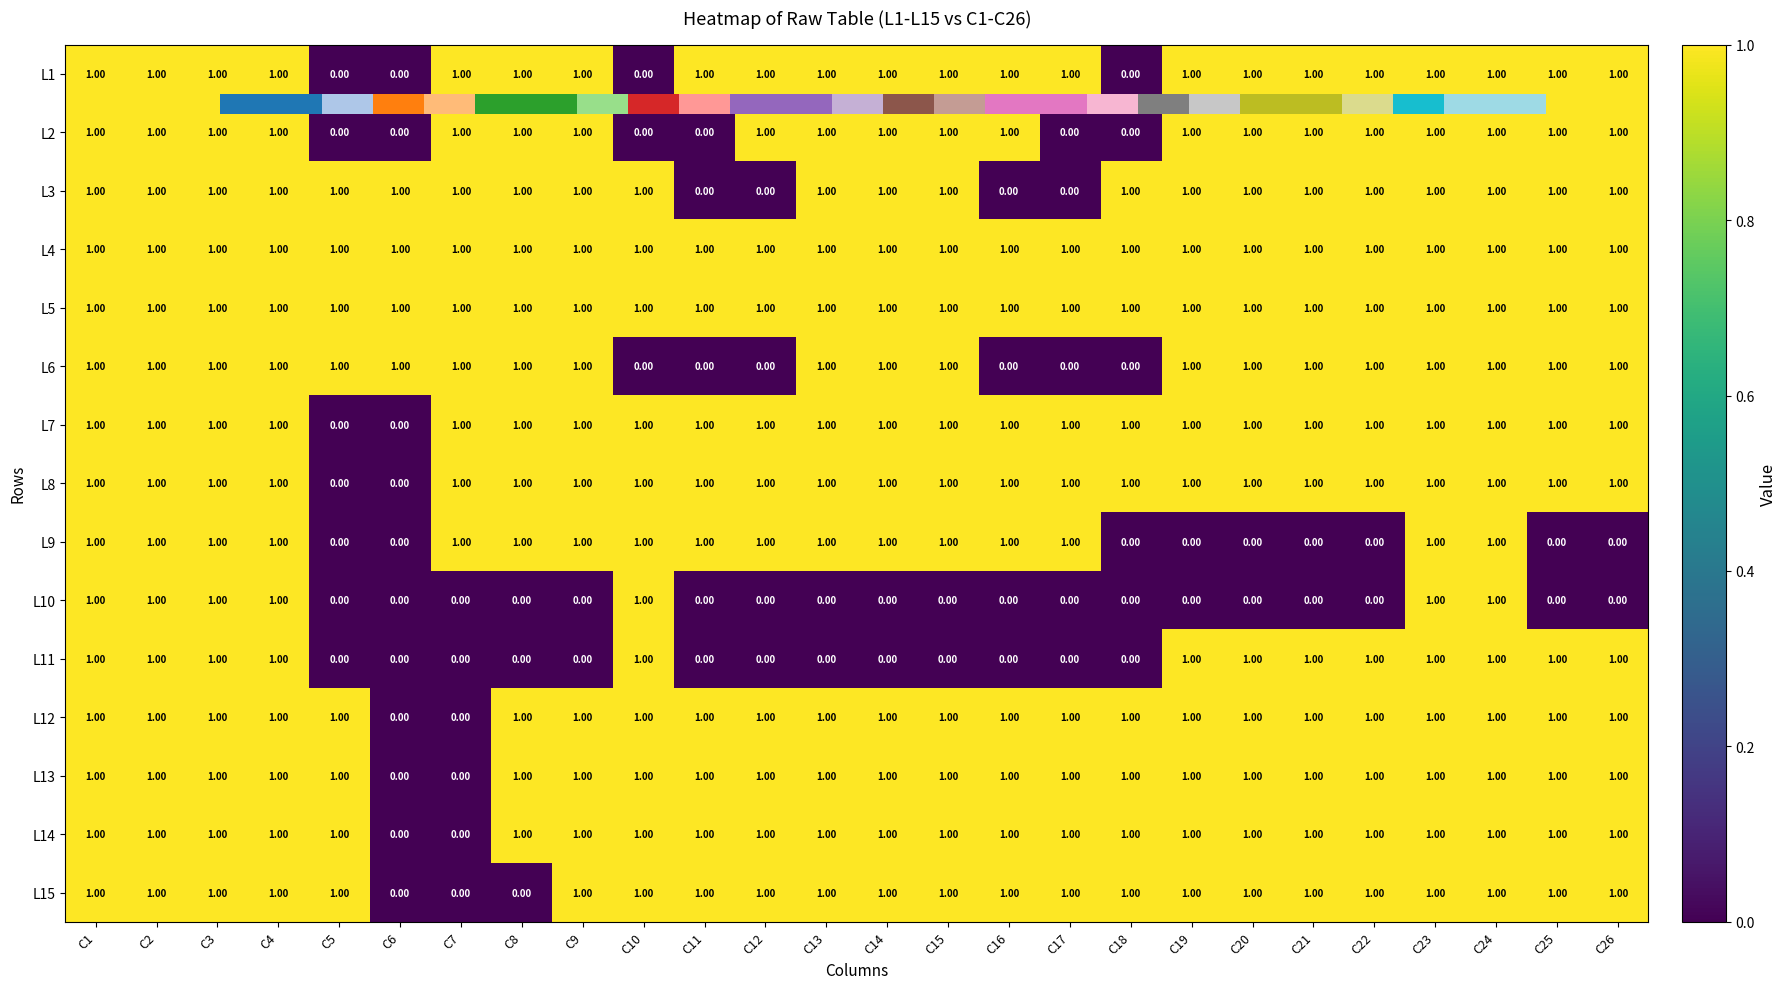

What is the total value across all series at C25?

13